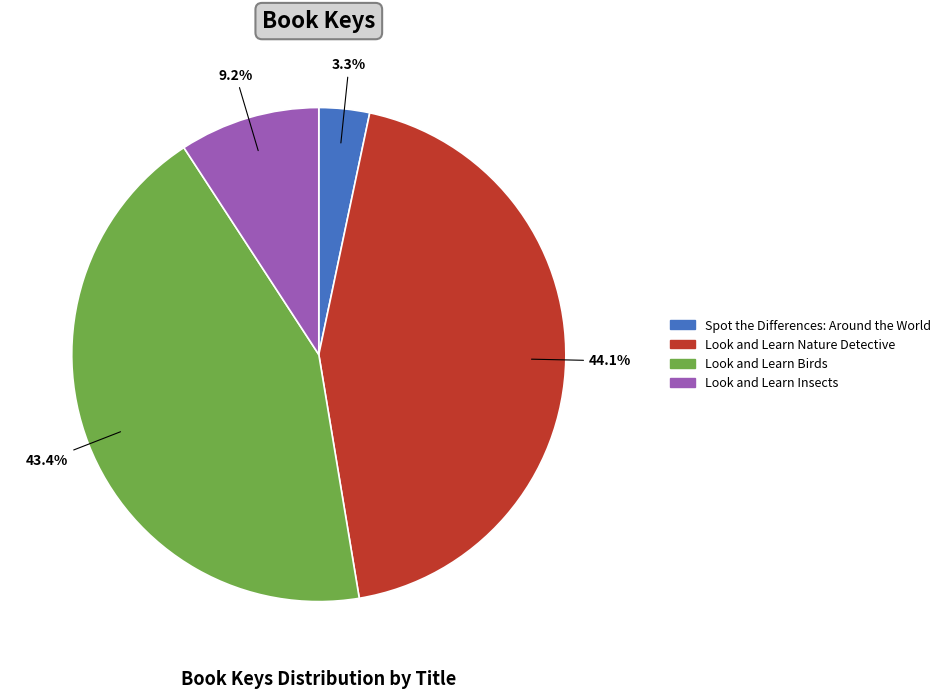

What portion of the pie excludes Look and Learn Insects?

90.8%